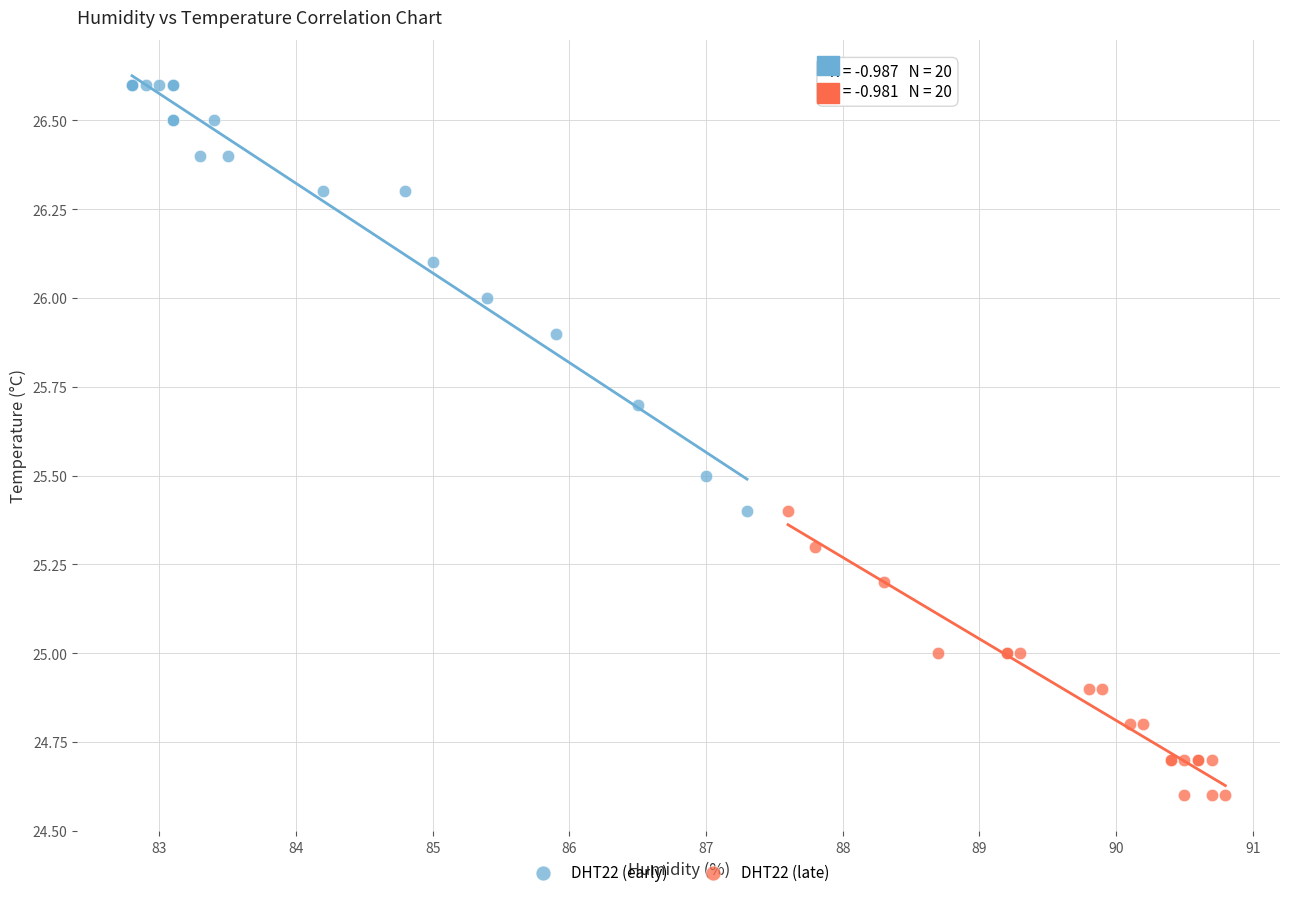

Which series reaches the maximum Y coordinate?

DHT22 (early)